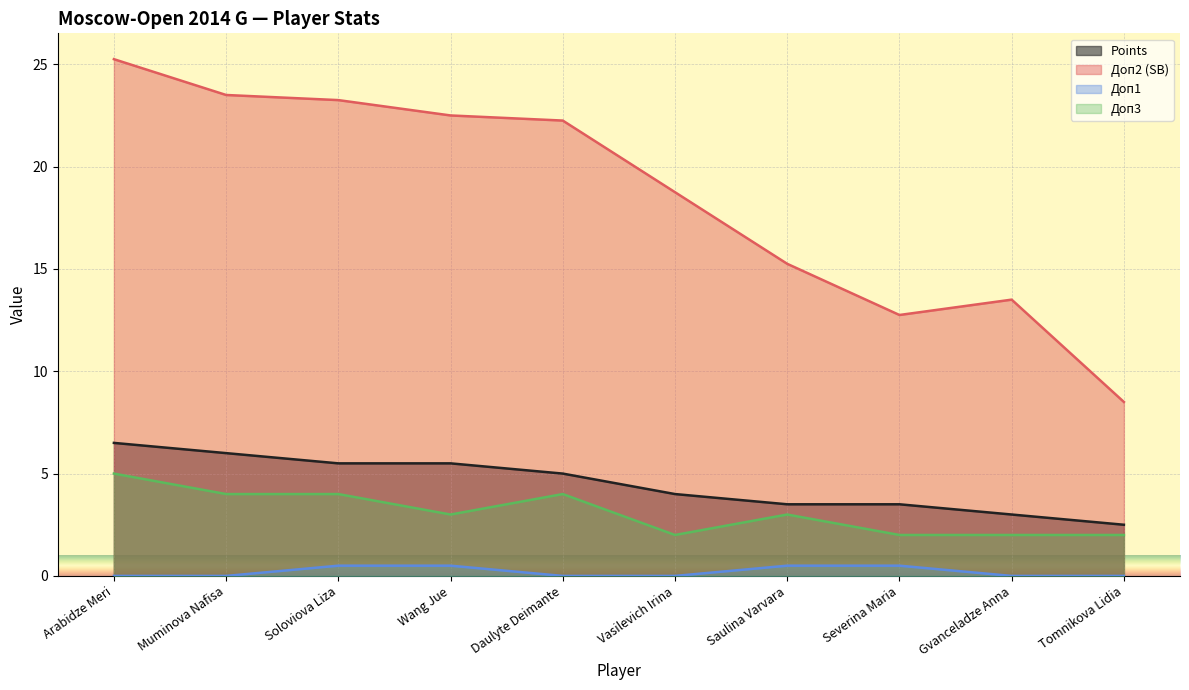

What is the maximum value for Доп3?

5.0